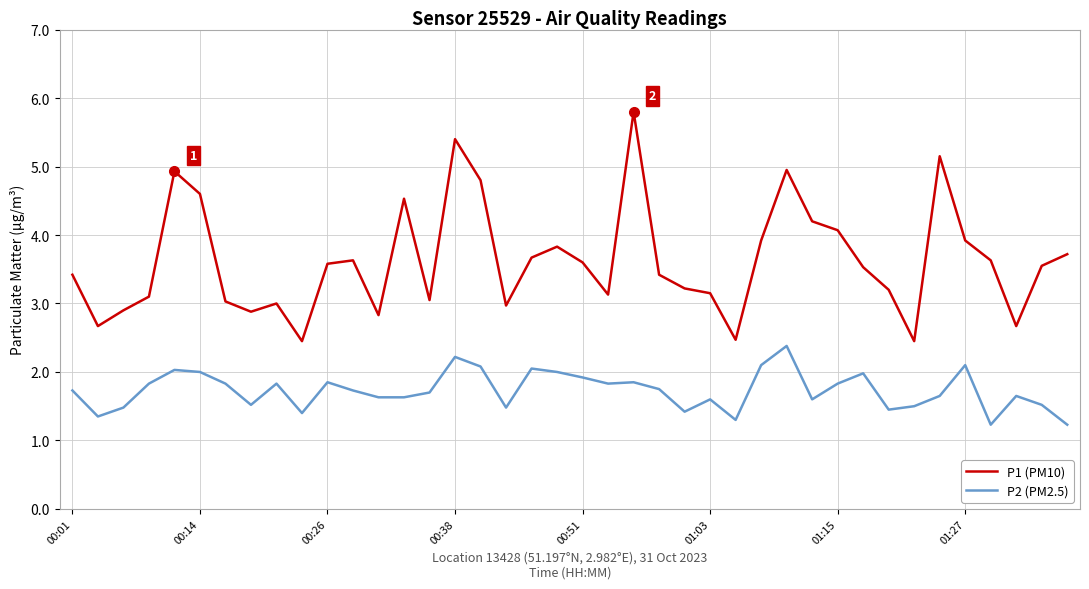

What is the sum of all P1 (PM10) values?

145.0